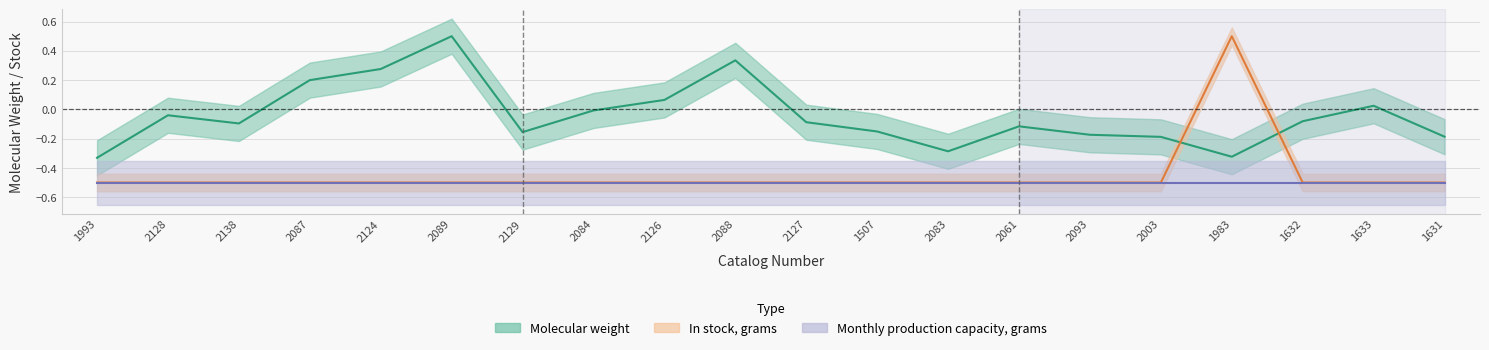

What is the difference between the Molecular weight values at 2088 and 2124?

0.1